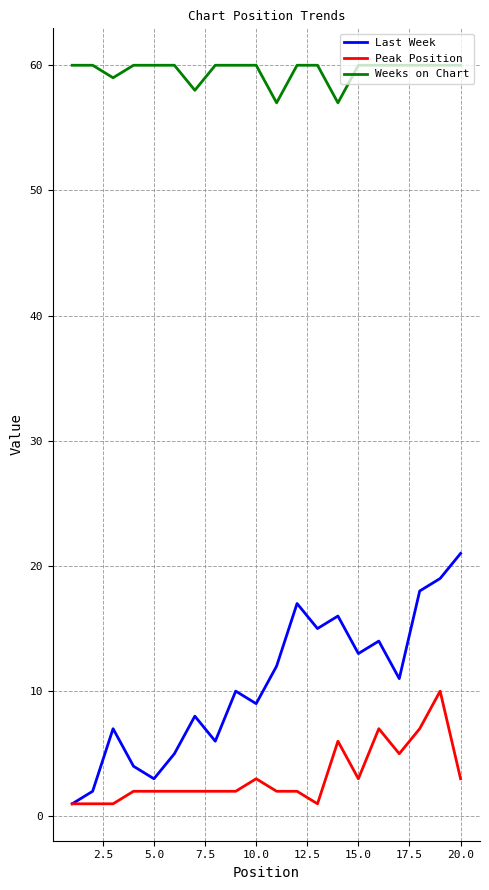

True or false: Peak Position has more than 2 interior local peaks.

True